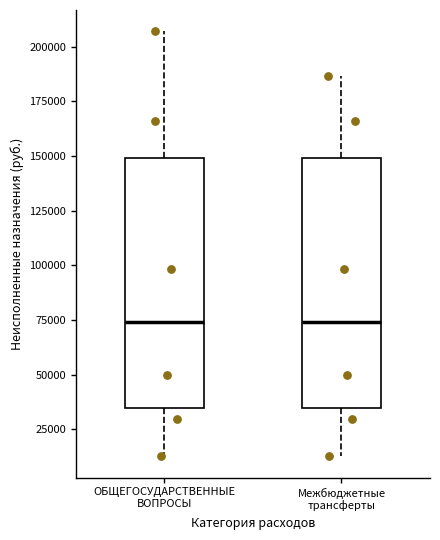

Reading left to right, transcribe this box plot: for each box, give where its median line is, the range the box spans, and where its two whiskers end, as read against the y-axis. The values are not printed on the chart, so give them approximately, as read against the axis.

ОБЩЕГОСУДАРСТВЕННЫЕ ВОПРОСЫ: median 75000, box 35000 to 150000, whiskers 15000 to 205000
Межбюджетные трансферты: median 75000, box 35000 to 150000, whiskers 15000 to 185000